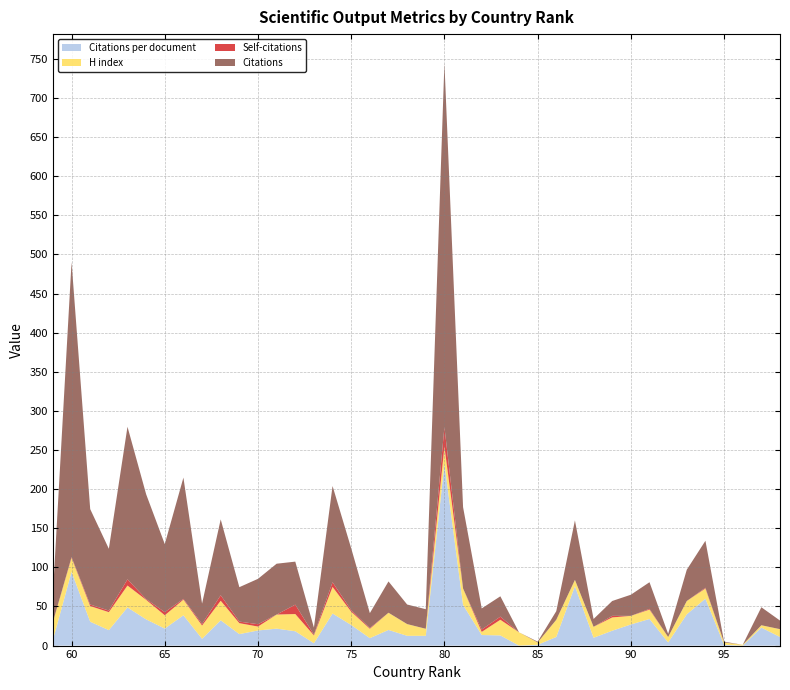

At which category is the sum across all series the highest?

80